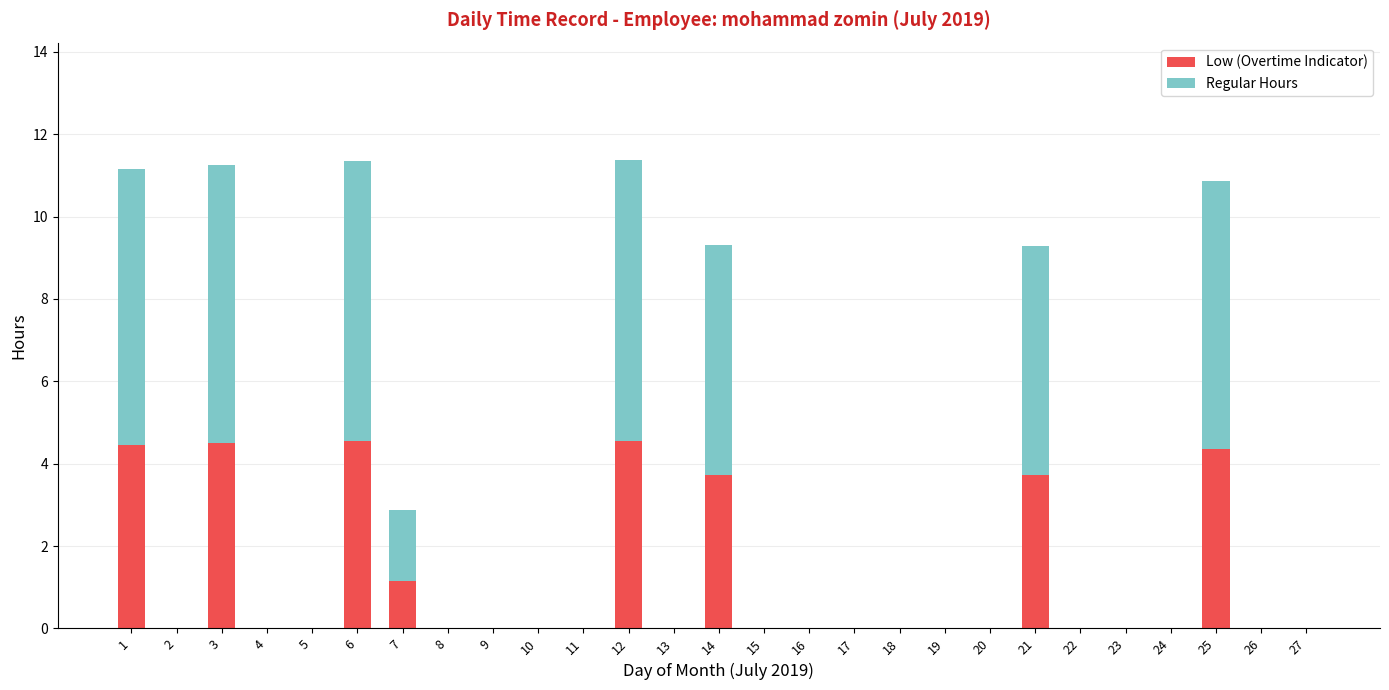

The Low (Overtime Indicator) series shows 0.0 at 26. True or false?

True